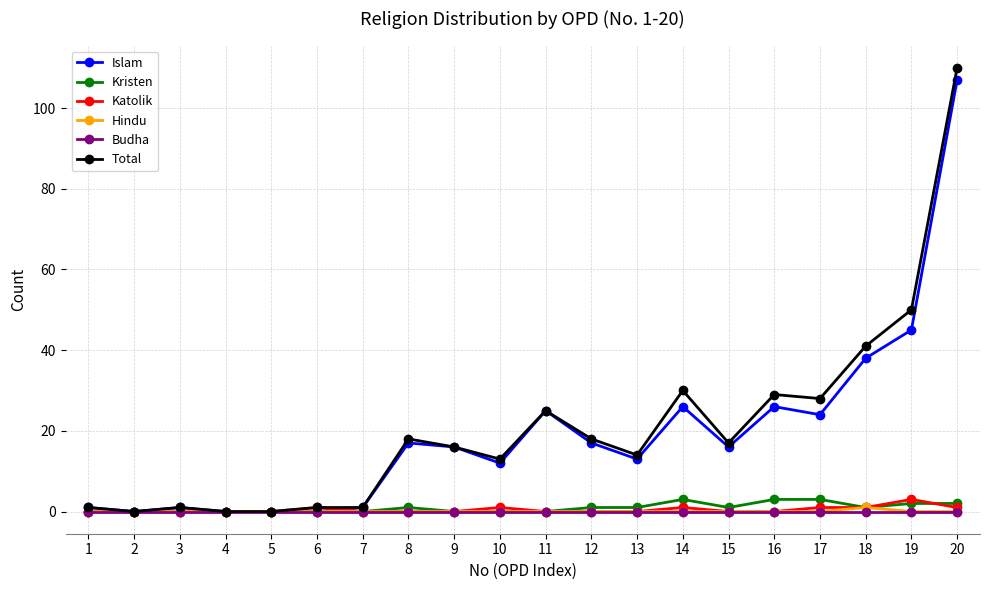

How many distinct data groups are displayed?

6